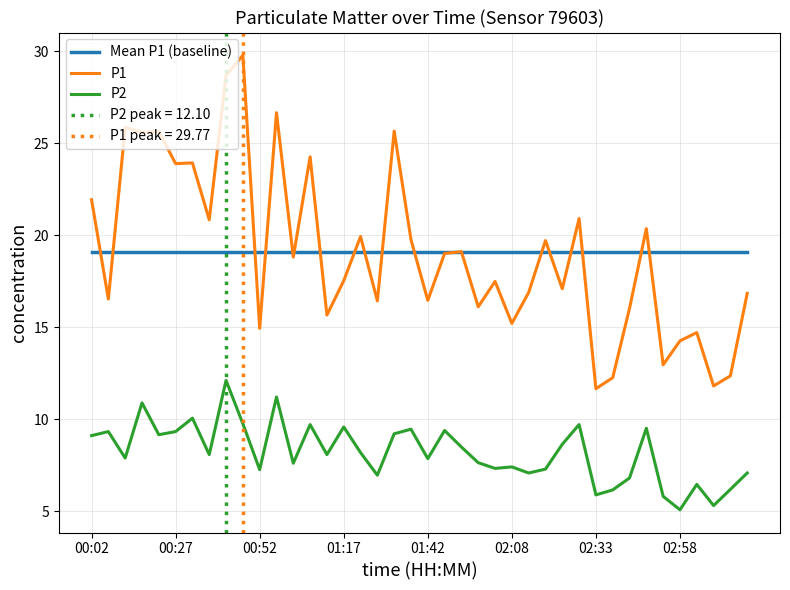

True or false: Mean P1 (baseline) has a value of 4.1 at 13.

False